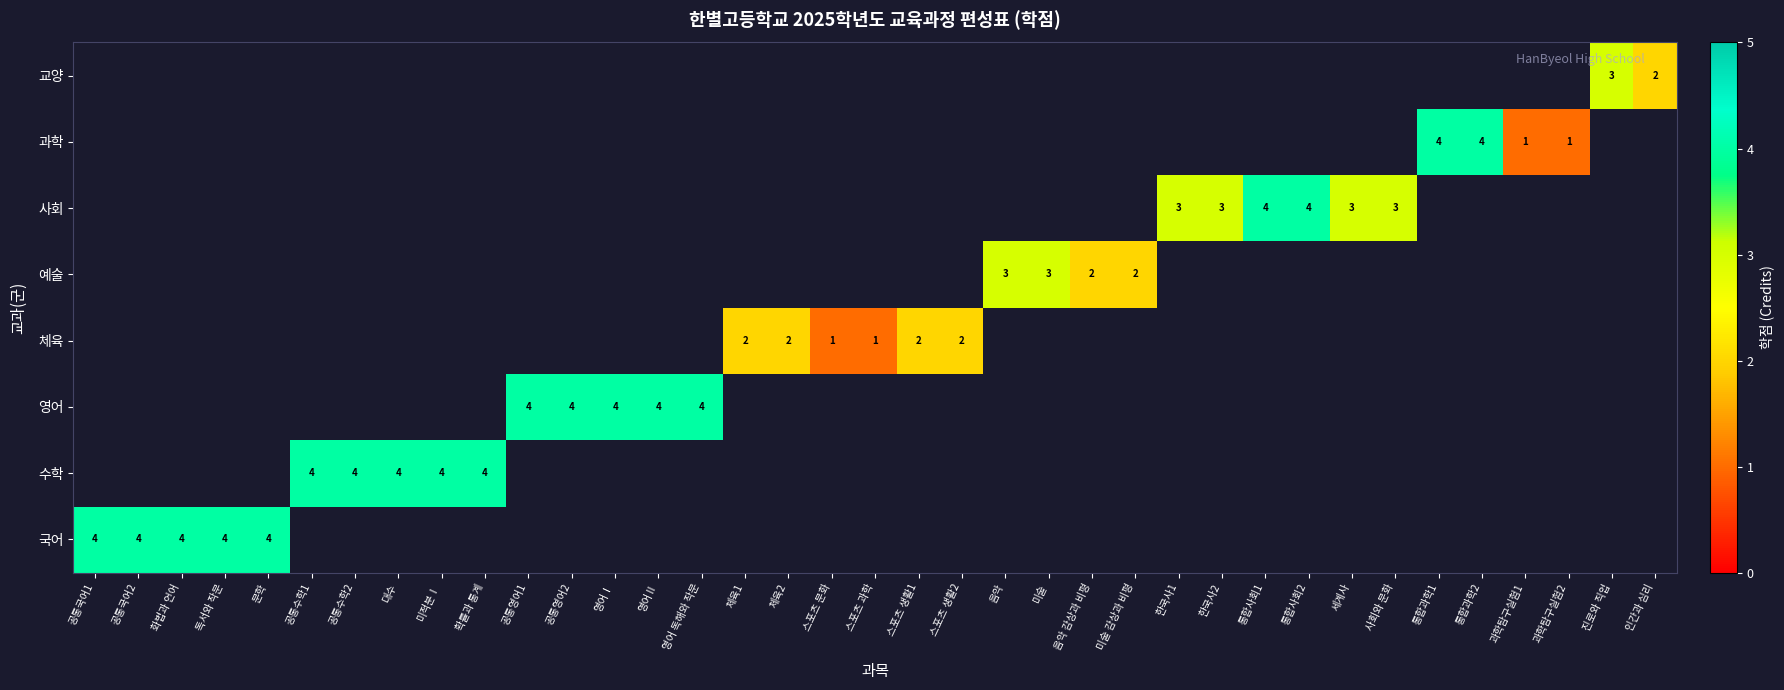

The value of 영어 at 영어Ⅱ is 4. True or false?

True